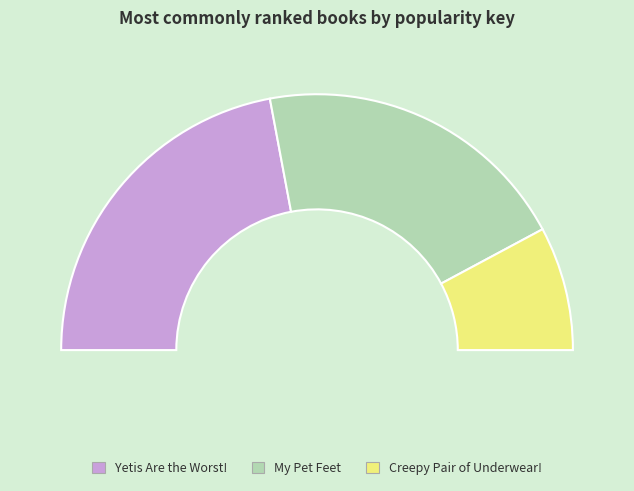

To the nearest percent, what percentage of the pie is My Pet Feet?

40%